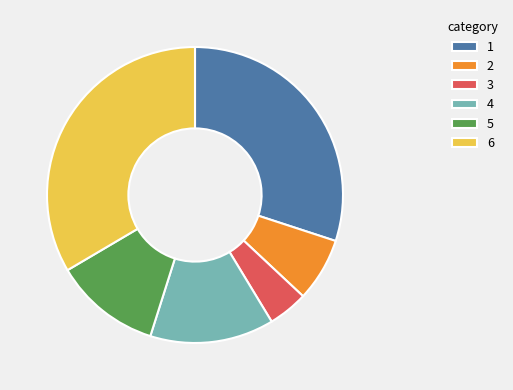

Between 4 and 5, which is larger?

4